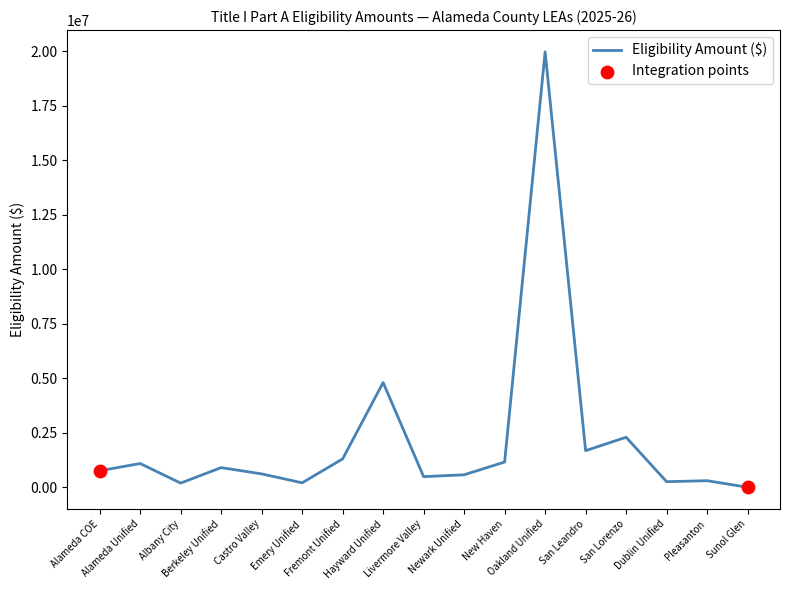

What is the change in value from Albany City to Castro Valley?

+423401